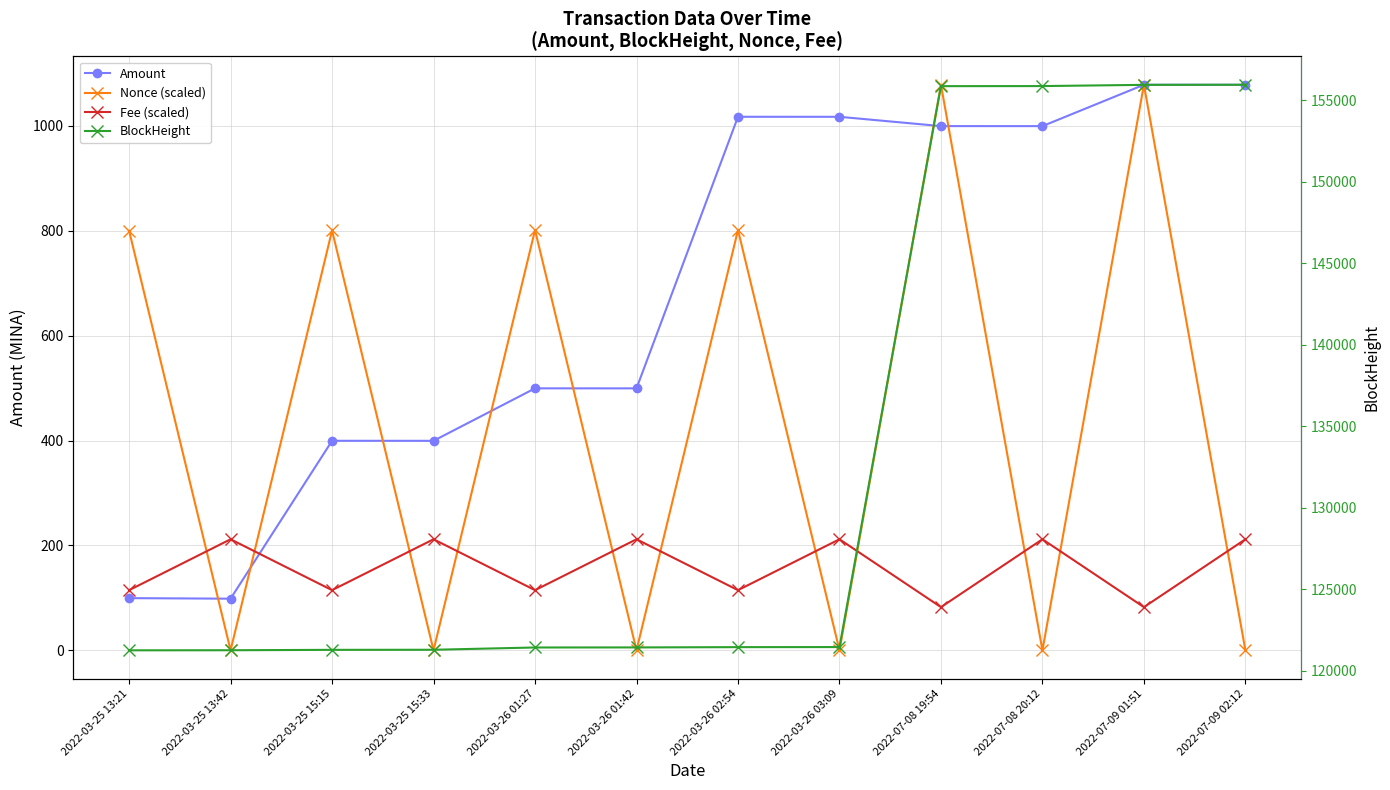

What is the total value across all series at 2022-07-09 02:12?

157236.1